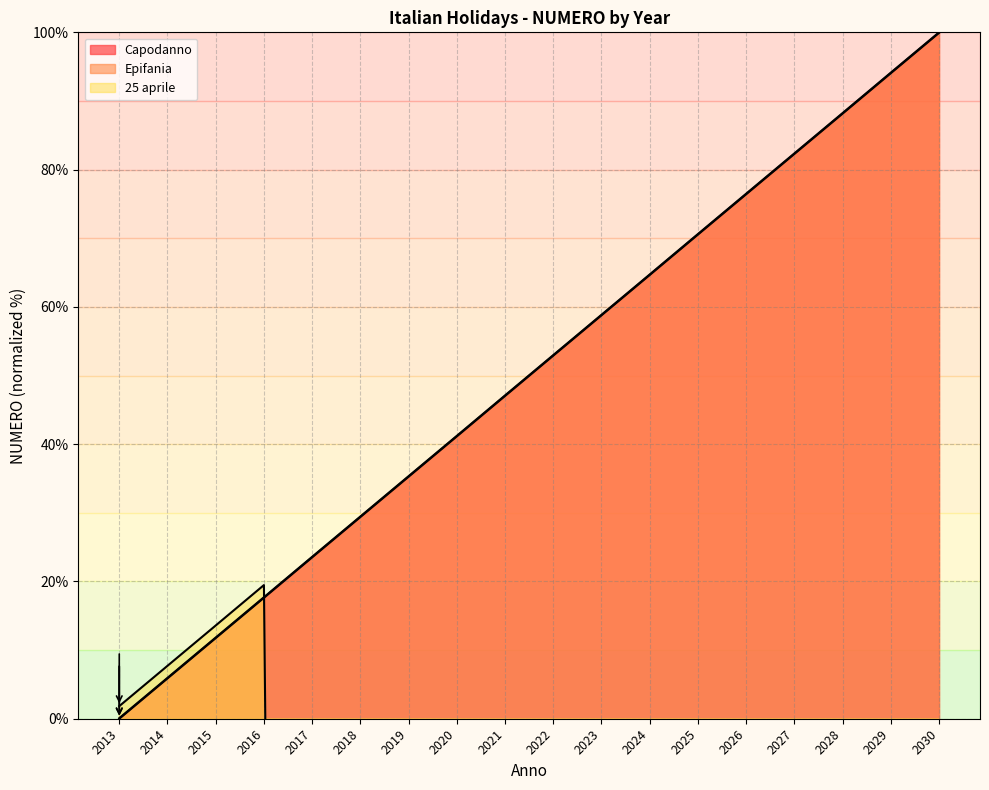

At 2029, list the series in order from largest to smallest.

Capodanno, Epifania, 25 aprile